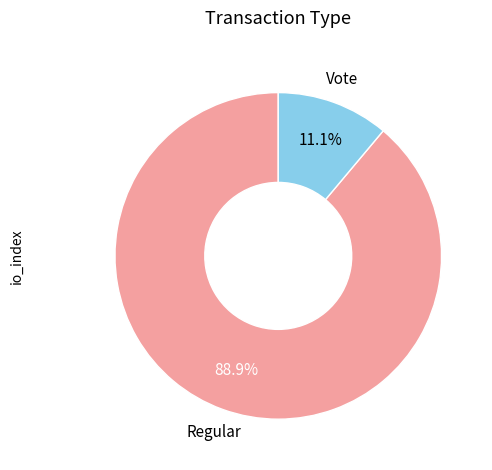

Is there any slice that represents more than half of the pie?

Yes